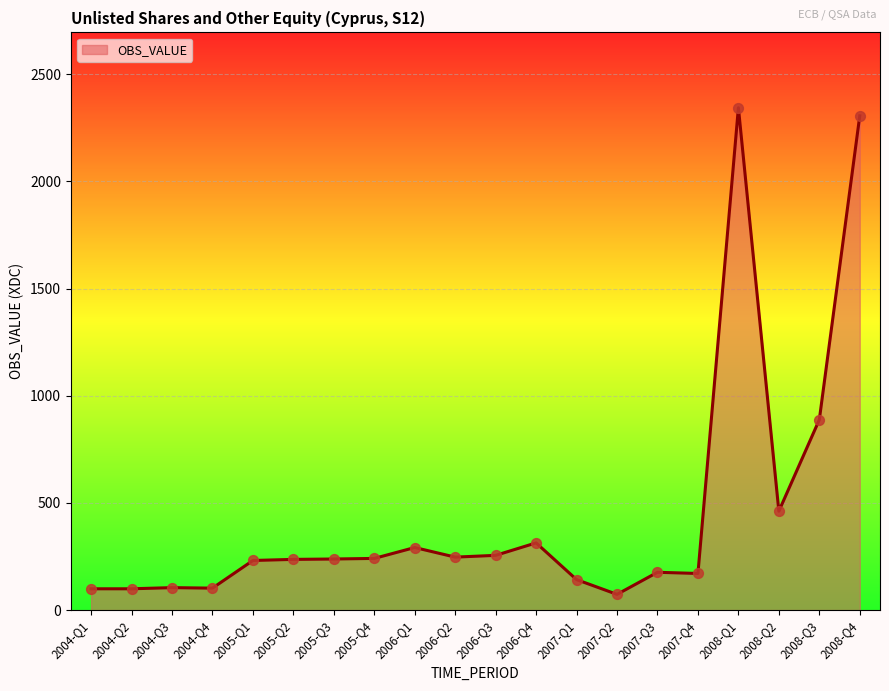

What is the change in value from 2006-Q2 to 2007-Q3?

-70.8